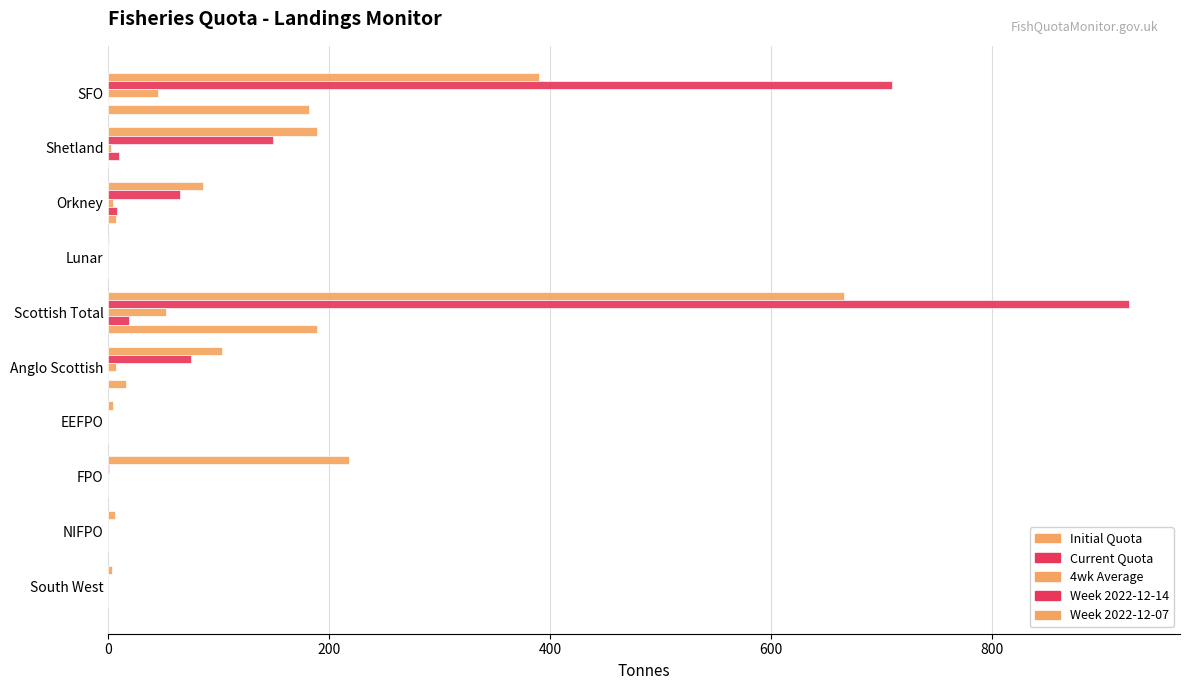

Count the number of categories in the chart.

10